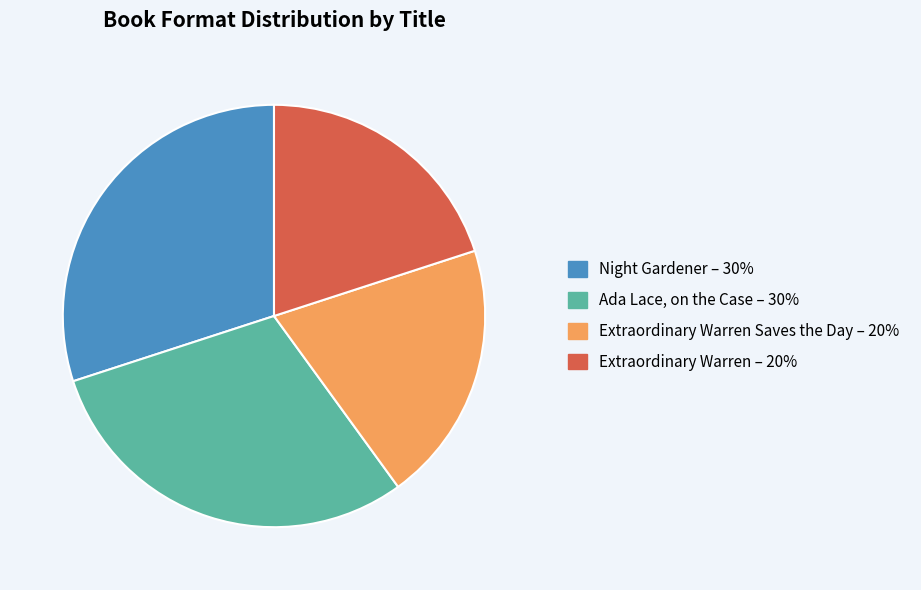

Which has a higher value, Extraordinary Warren – 20% or Night Gardener – 30%?

Night Gardener – 30%